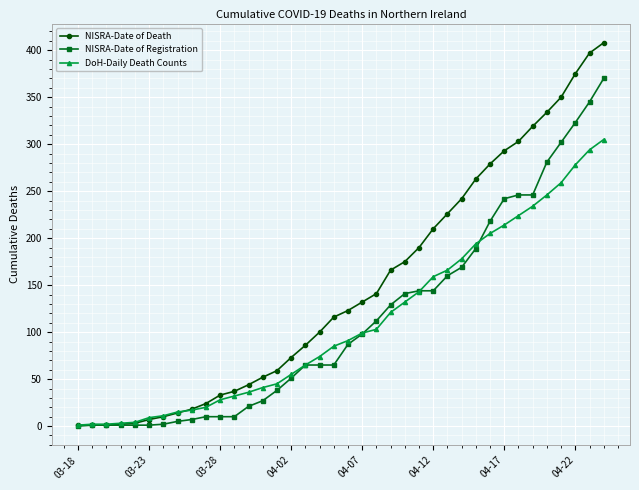

List the series in order of their peak value, highest first.

NISRA-Date of Death, NISRA-Date of Registration, DoH-Daily Death Counts